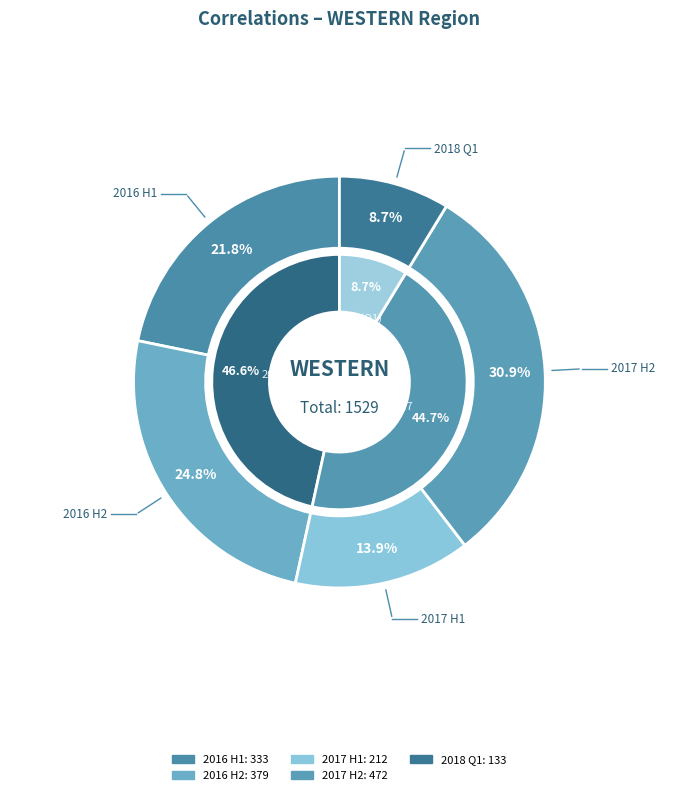

Is there a majority slice in this chart?

No